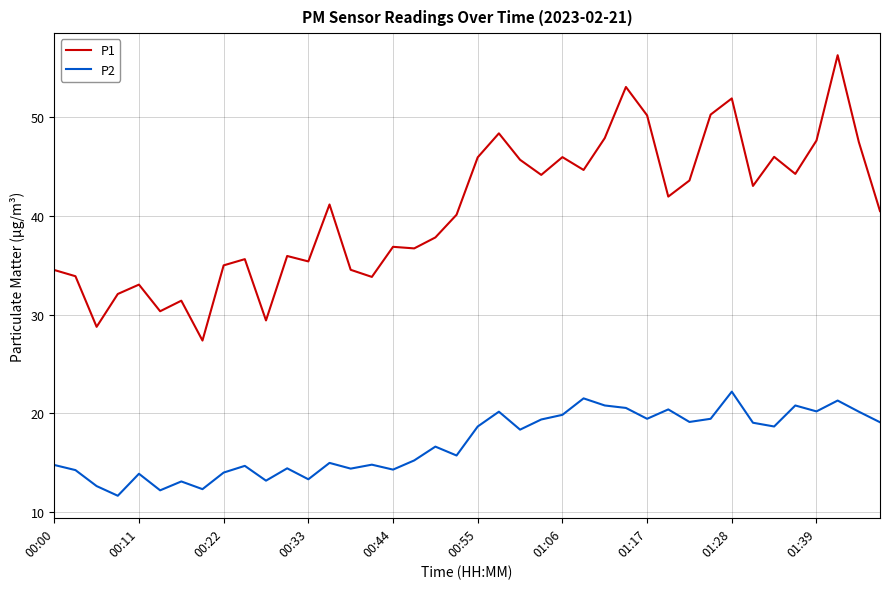

Which series has the widest spread of values?

P1